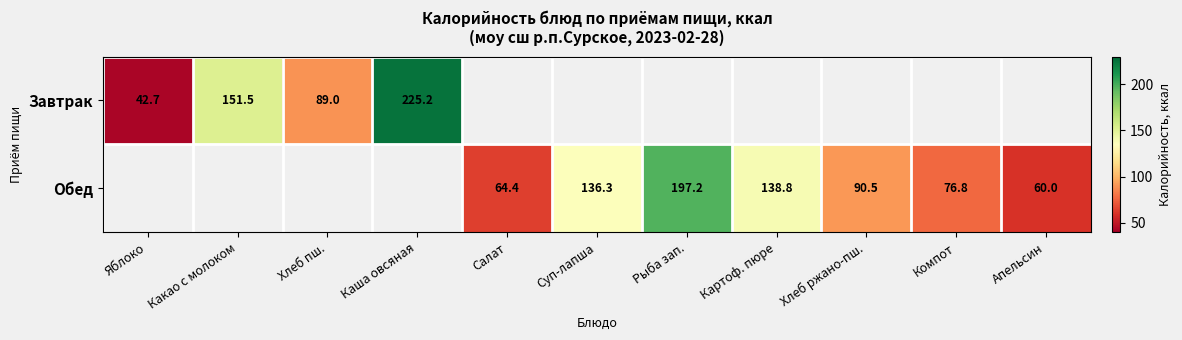

The value of Обед at Картоф. пюре is 138.8. True or false?

True